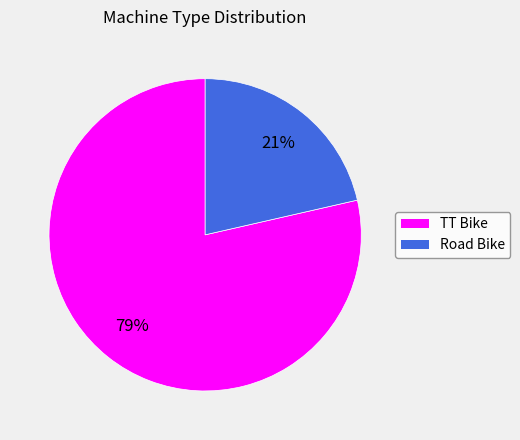

To the nearest percent, what percentage of the pie is TT Bike?

79%